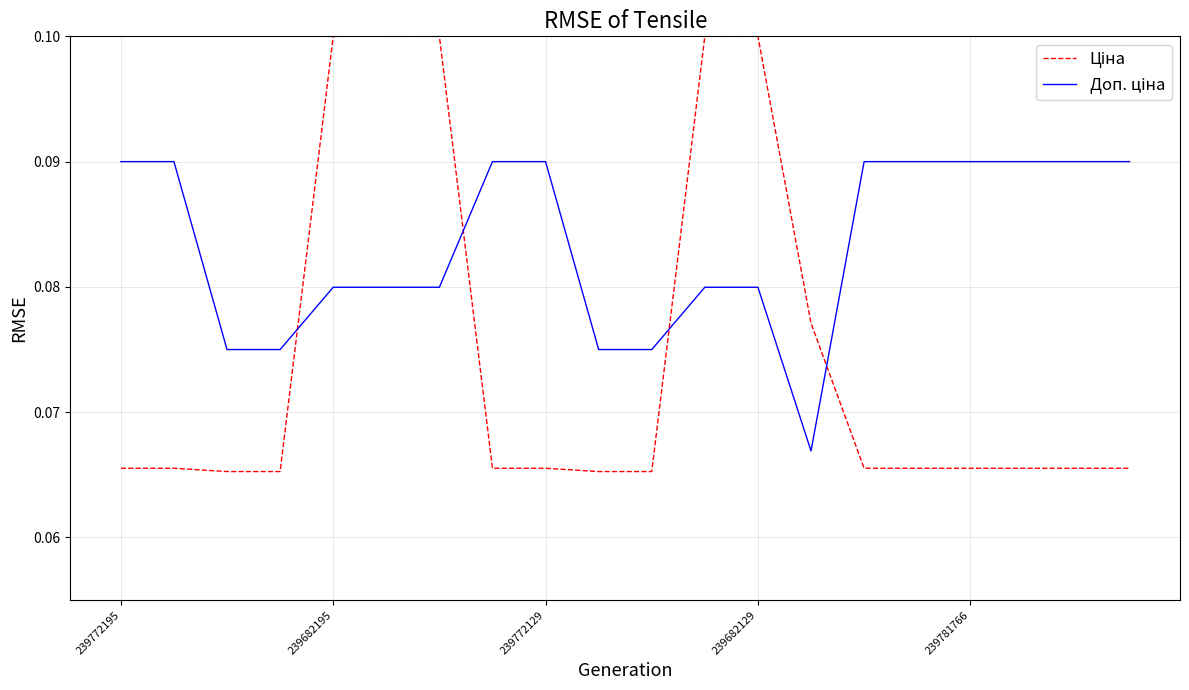

At how many categories does at least one series exceed 0?

20